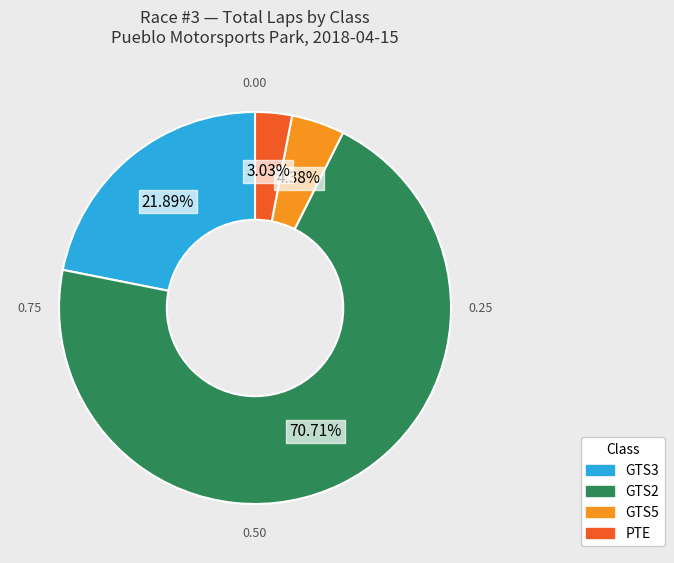

To the nearest percent, what is the difference between the GTS3 and GTS5 slice percentages?

18%